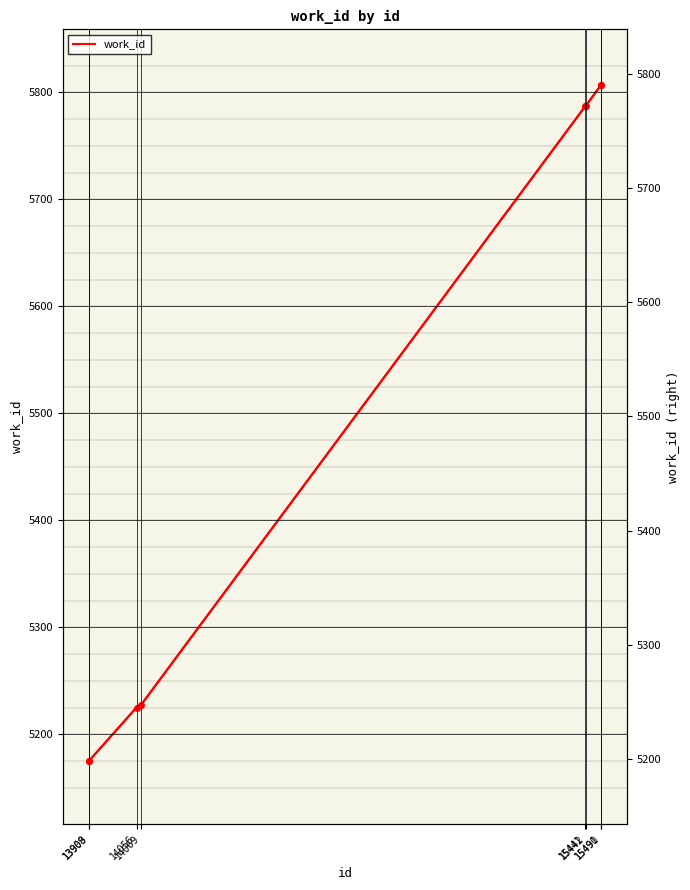

What is the smallest value displayed?

5175